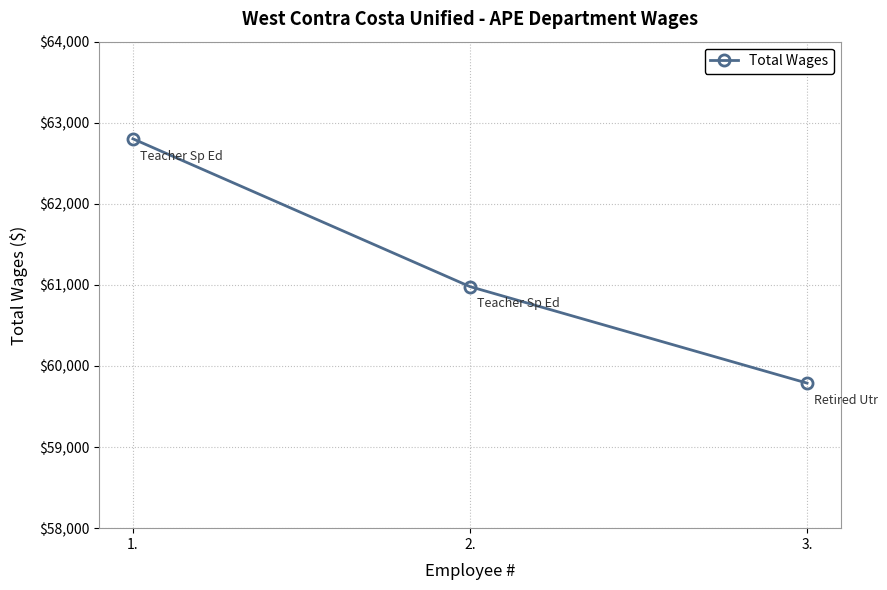

The value at 3. is 59789. True or false?

True